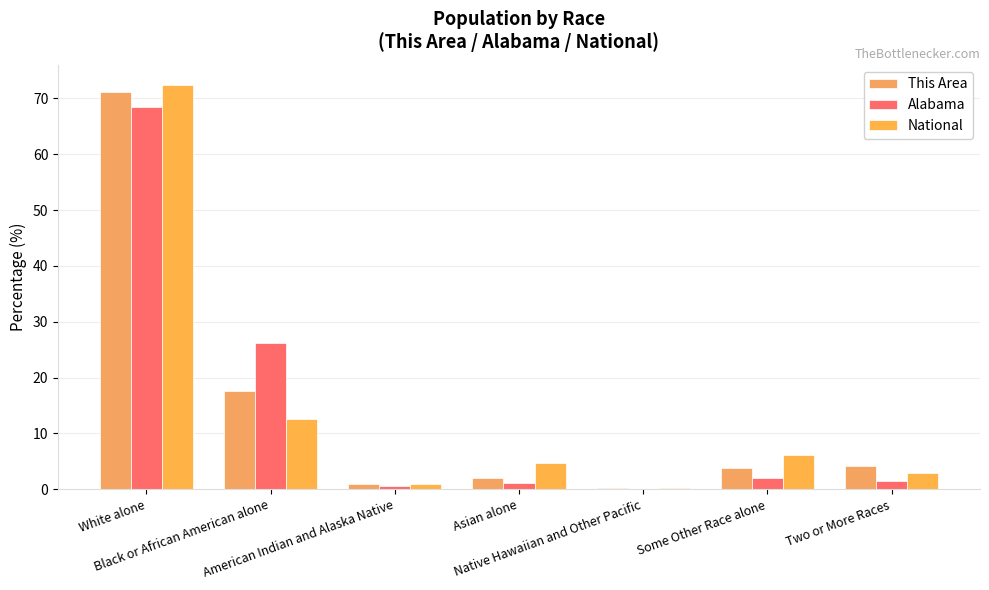

At which label does National first exceed 4?

White alone